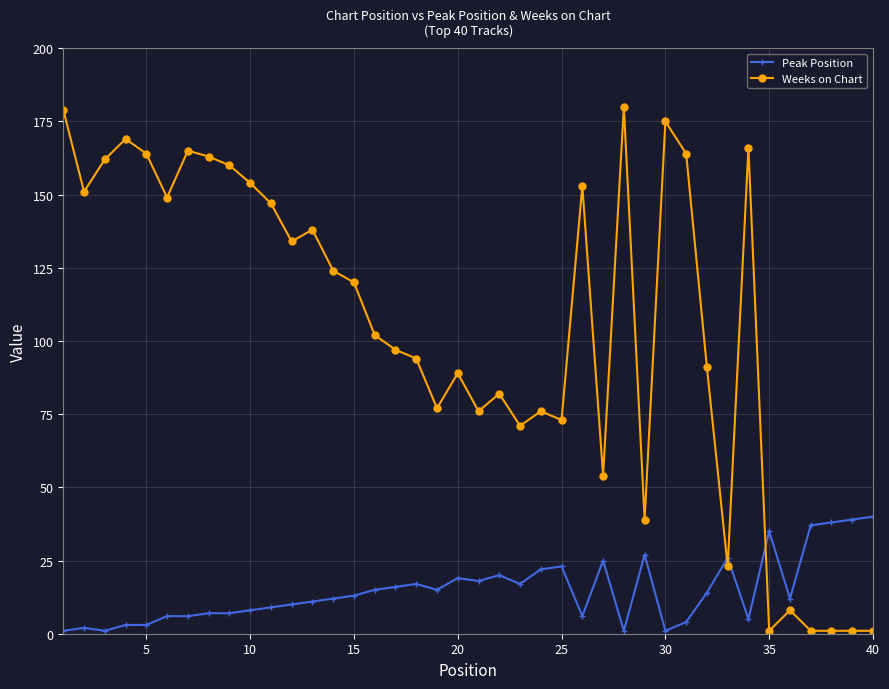

True or false: Weeks on Chart and Peak Position intersect in this chart.

True